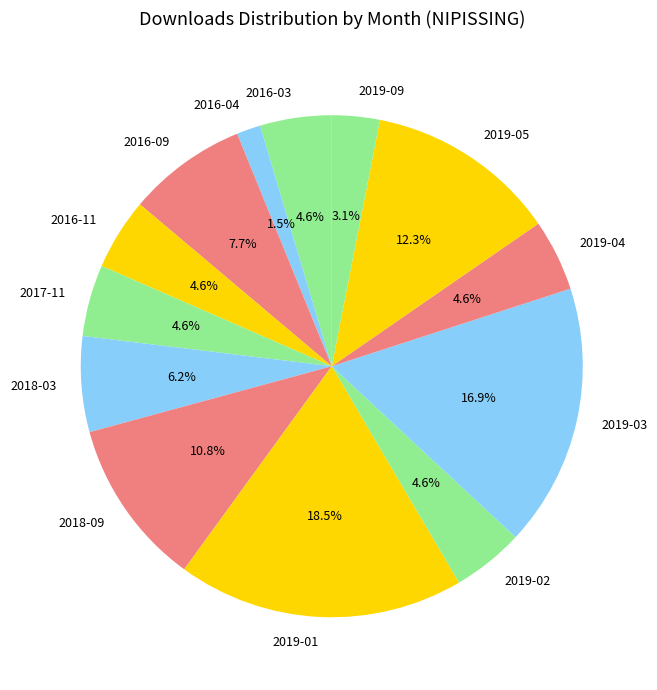

How much of the chart is everything except 2018-09?

89.2%